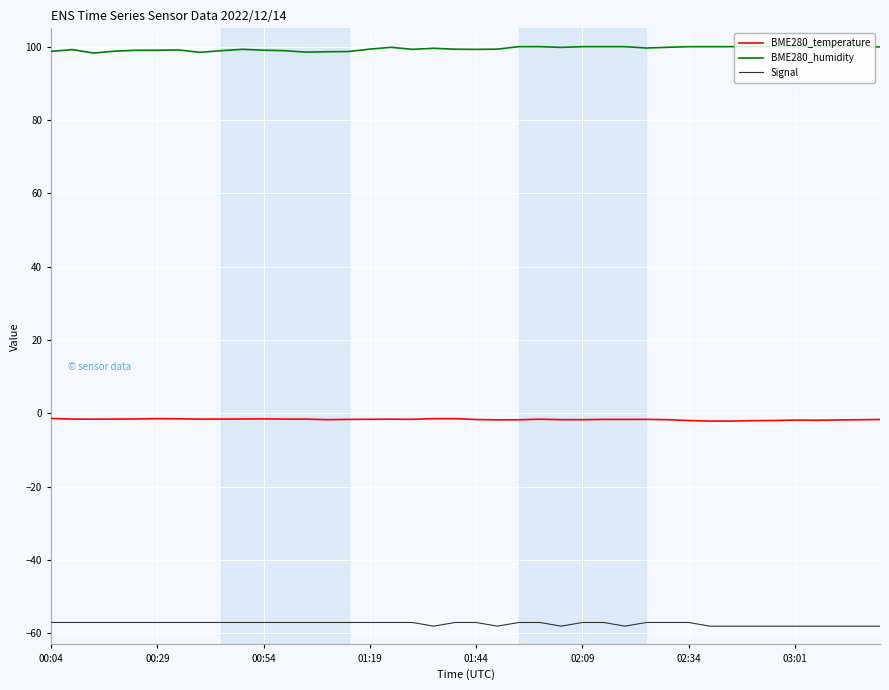

True or false: Signal and BME280_humidity intersect in this chart.

False